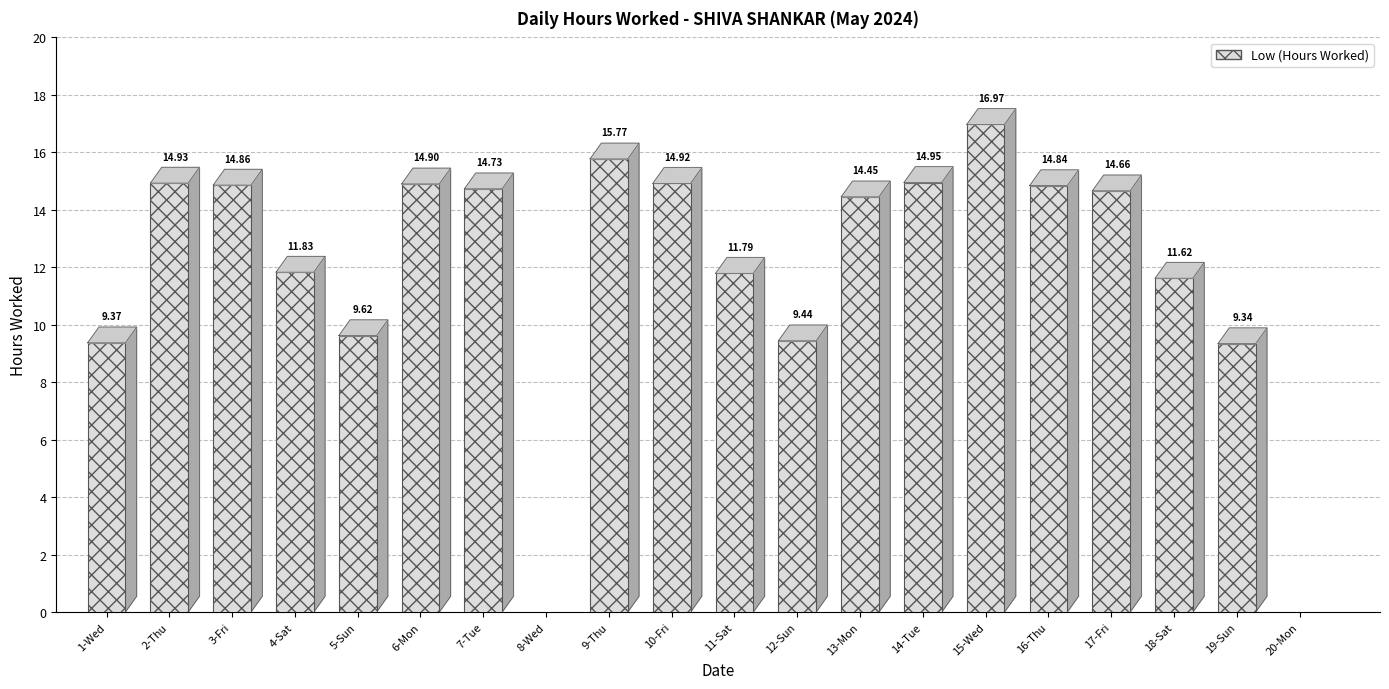

At which label is the value closest to 8?

19-Sun